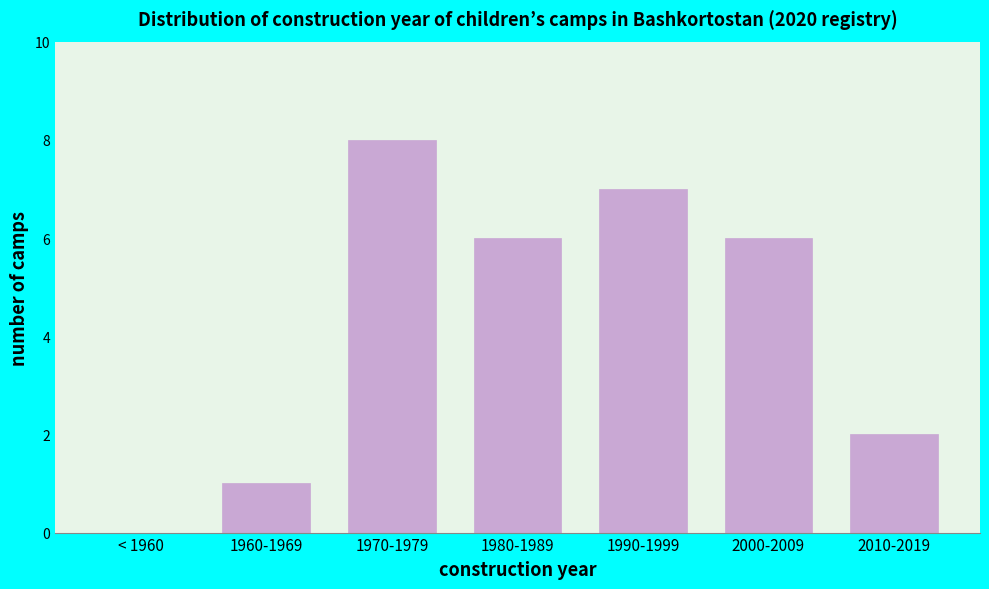

Reading right to left, transcribe all the data shown in this chart.

2010-2019=2	2000-2009=6	1990-1999=7	1980-1989=6	1970-1979=8	1960-1969=1	< 1960=0